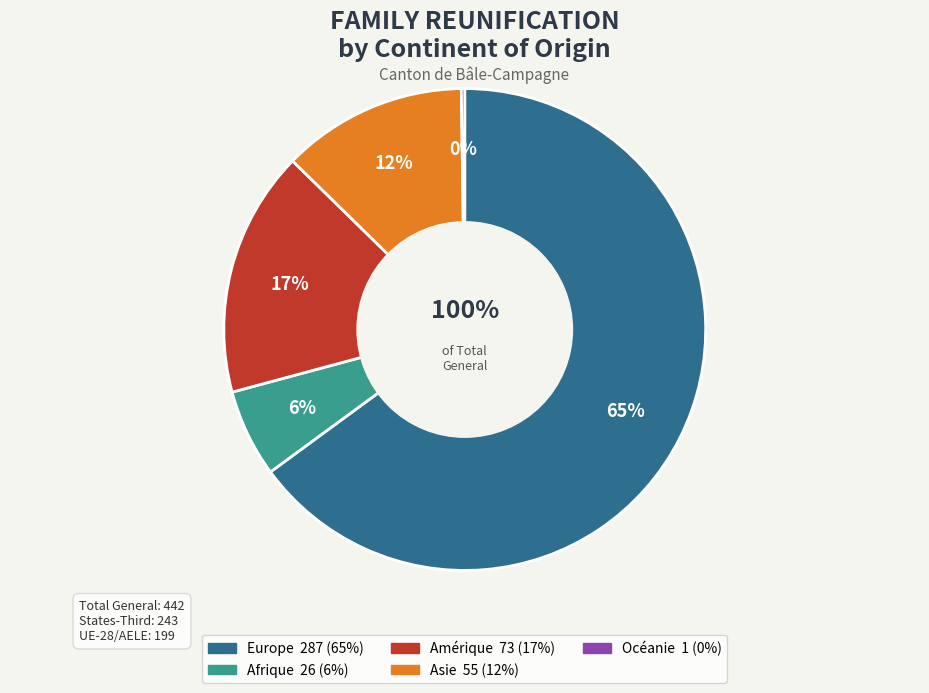

What is the total percentage of Europe and Asie?

77.4%